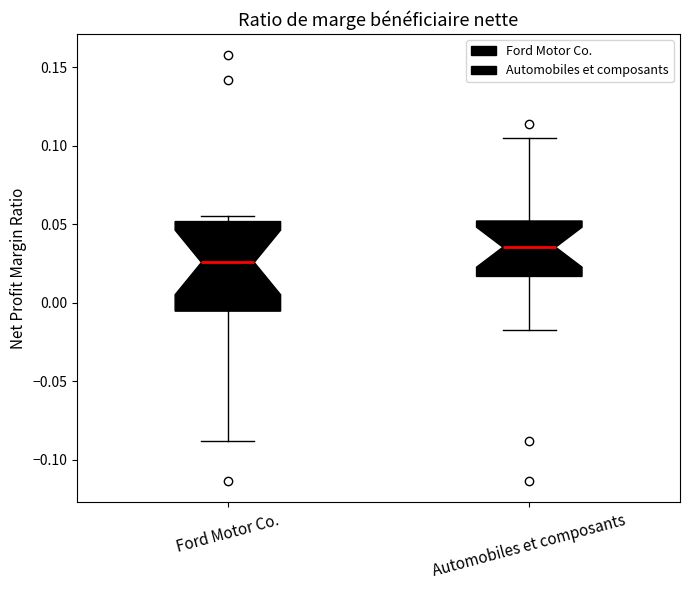

Reading left to right, transcribe this box plot: for each box, give where its median line is, the range the box spans, and where its two whiskers end, as read against the y-axis. The values are not printed on the chart, so give them approximately, as read against the axis.

Ford Motor Co.: median 0.025, box -0.005 to 0.050, whiskers -0.090 to 0.055
Automobiles et composants: median 0.035, box 0.015 to 0.050, whiskers -0.020 to 0.105